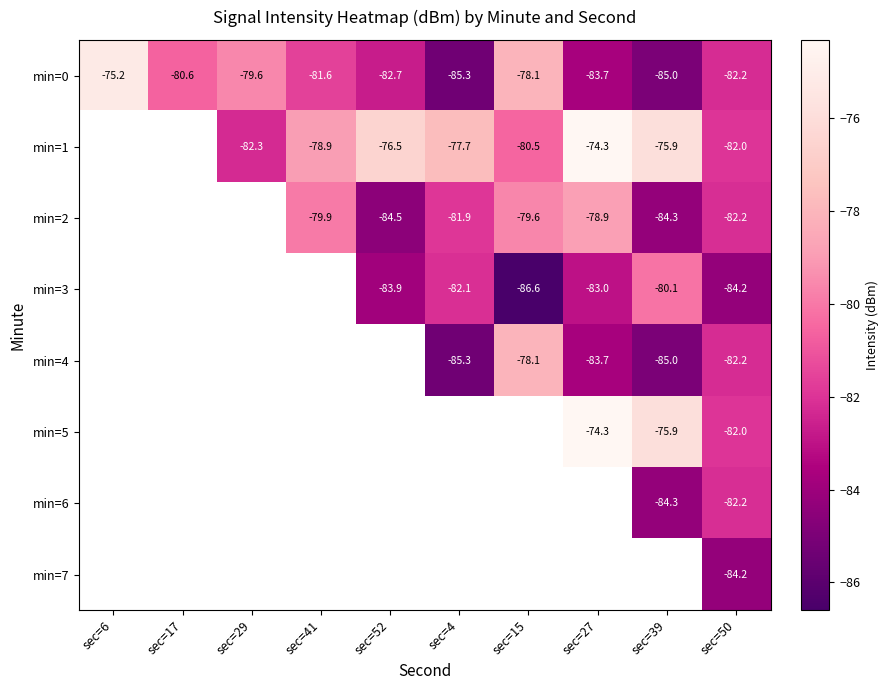

What is the lowest value of the min=3 series?

-86.6